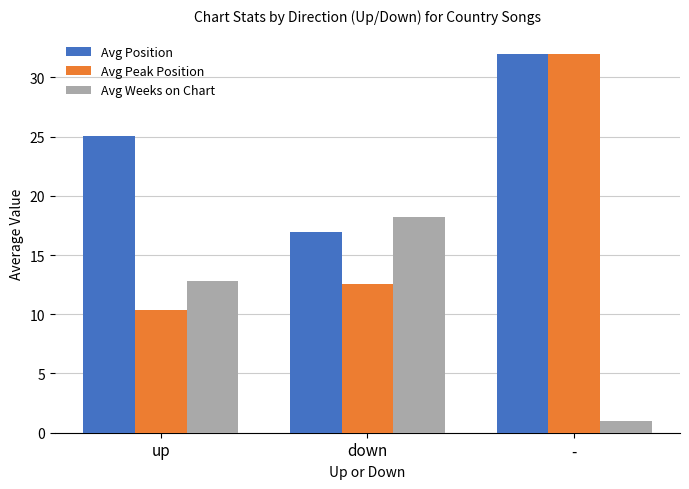

At which category does the chart reach its peak across all series?

-